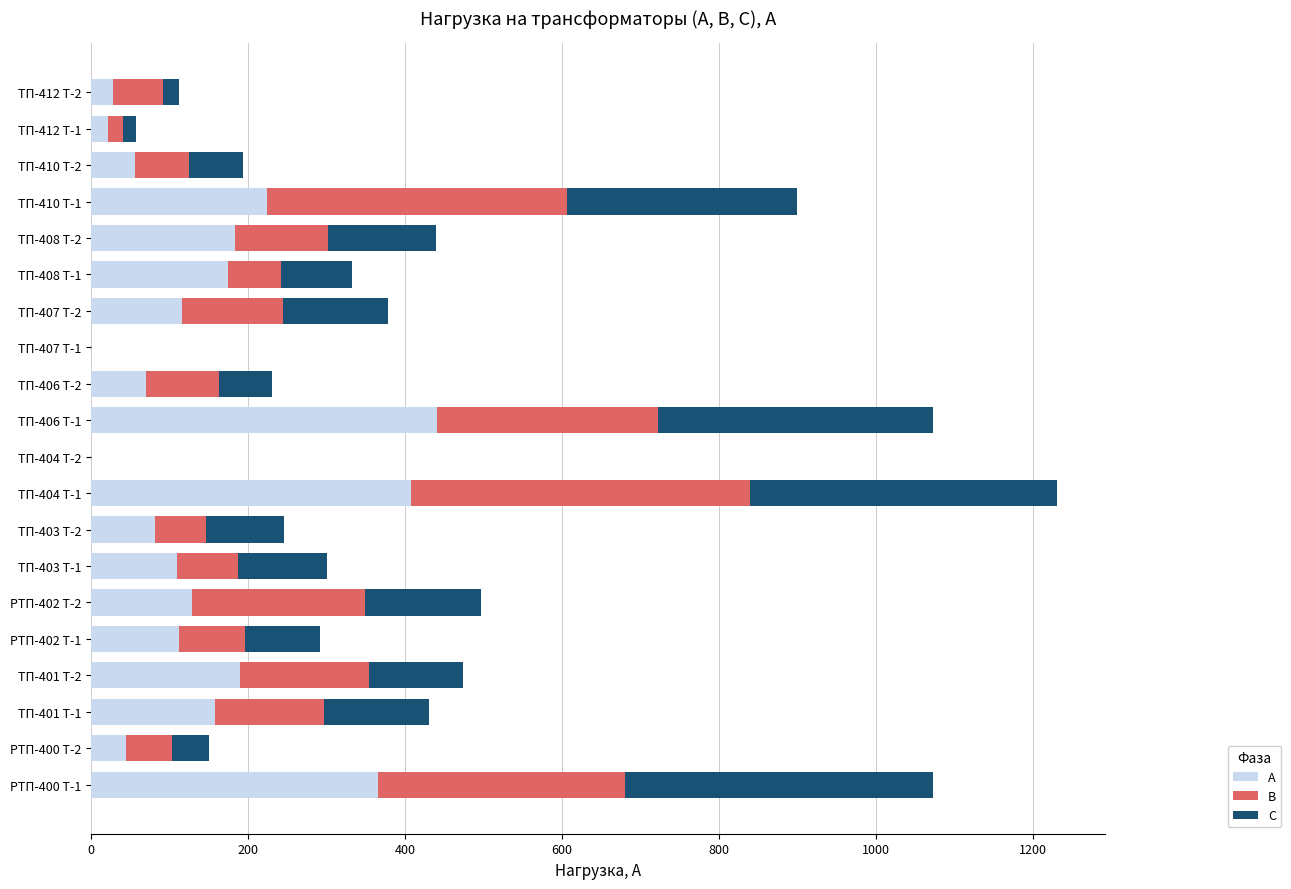

At which label does А reach its peak?

ТП-406 Т-1